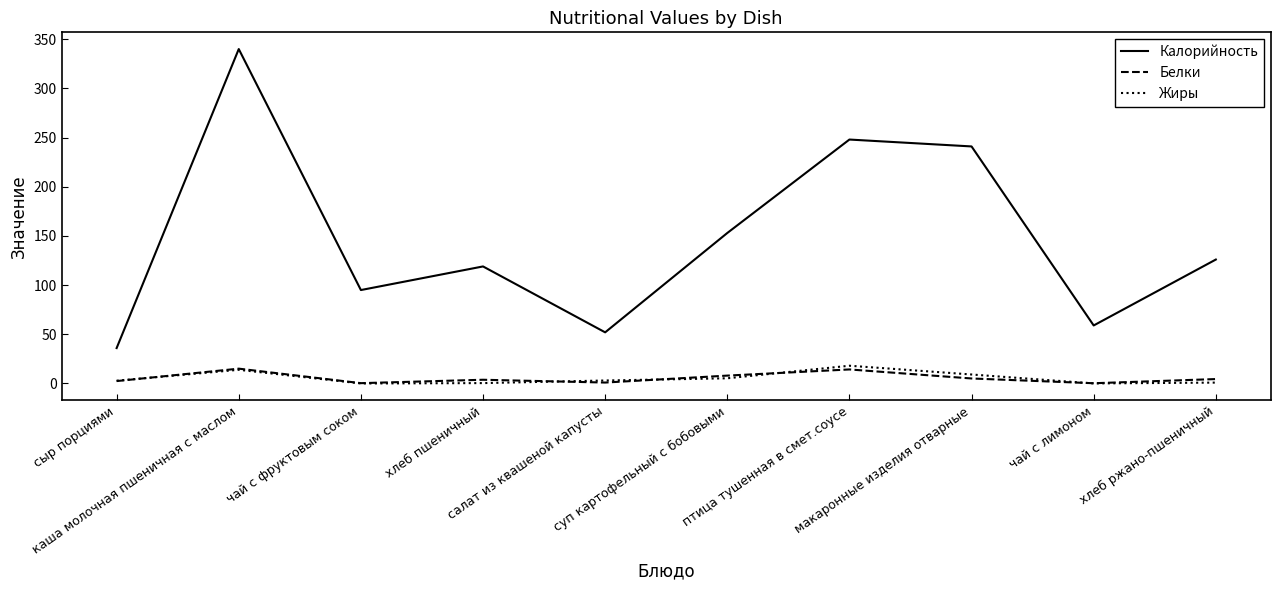

At which label is Жиры closest to 9?

макаронные изделия отварные